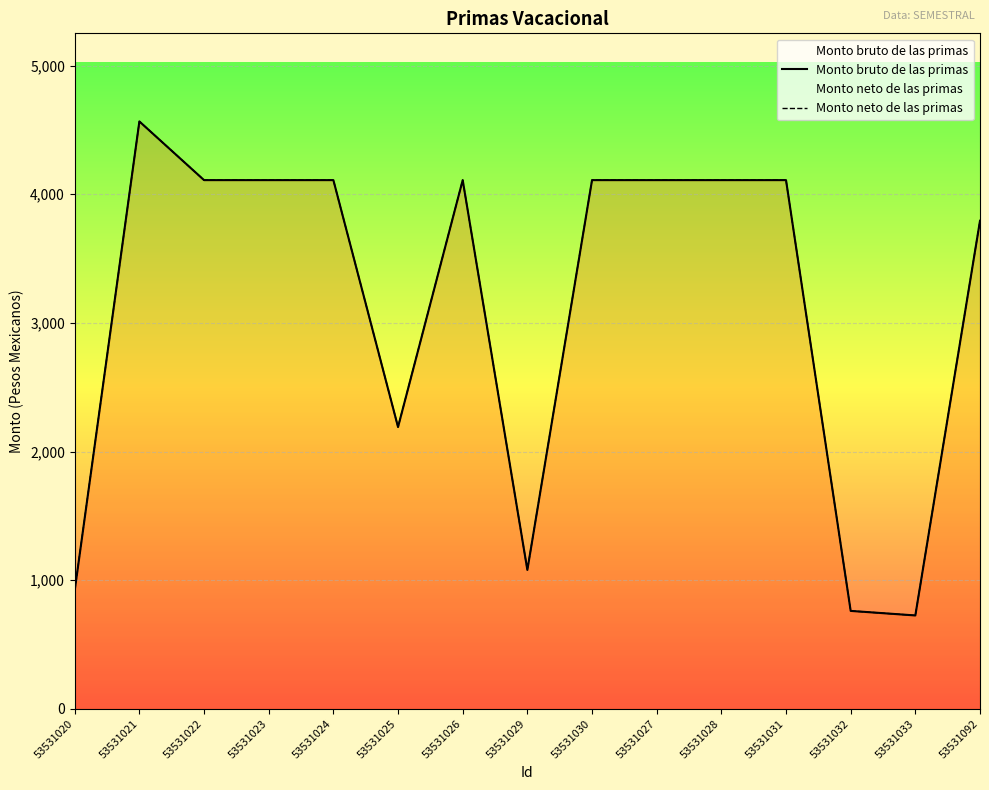

At 53531020, list the series in order from largest to smallest.

Monto bruto de las primas, Monto neto de las primas